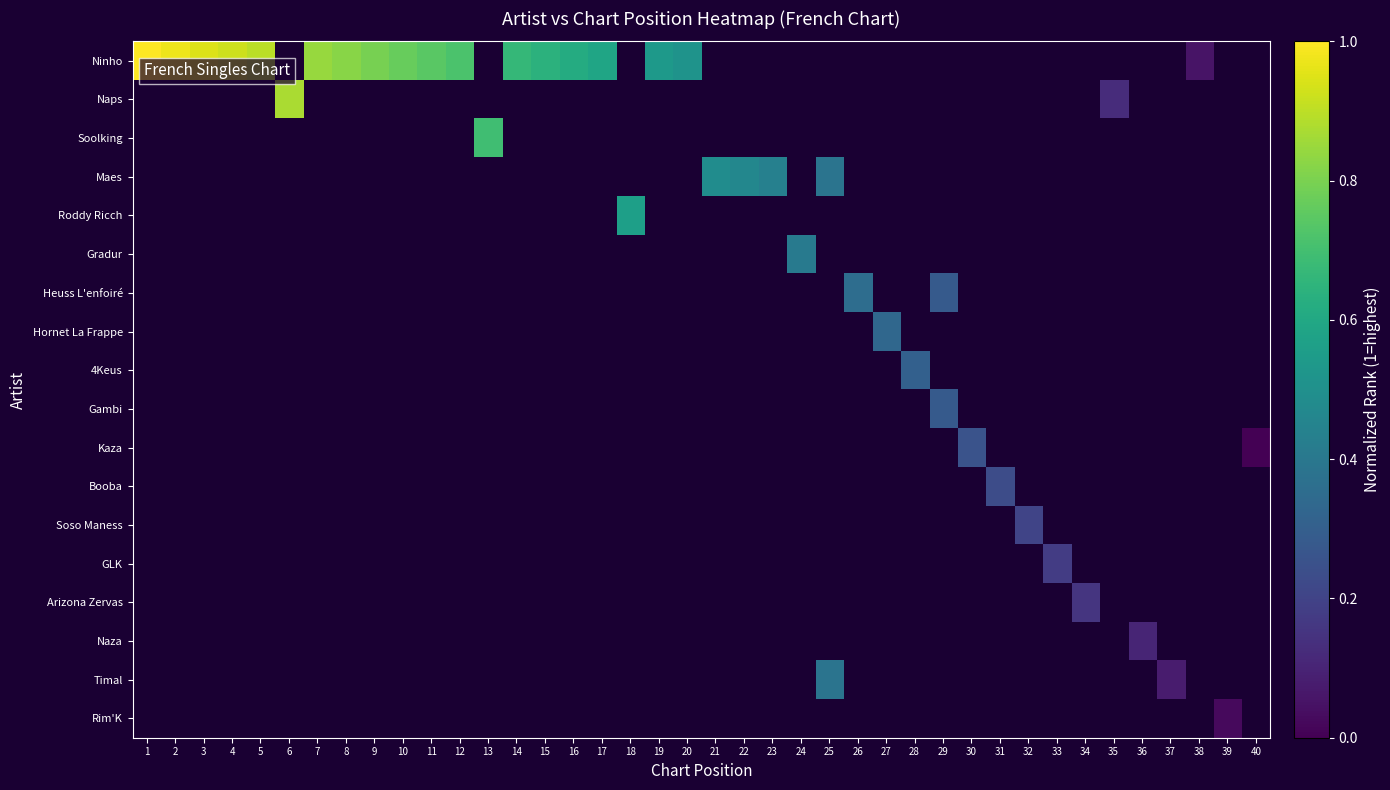

Which has a higher value, 21 or 17?

17